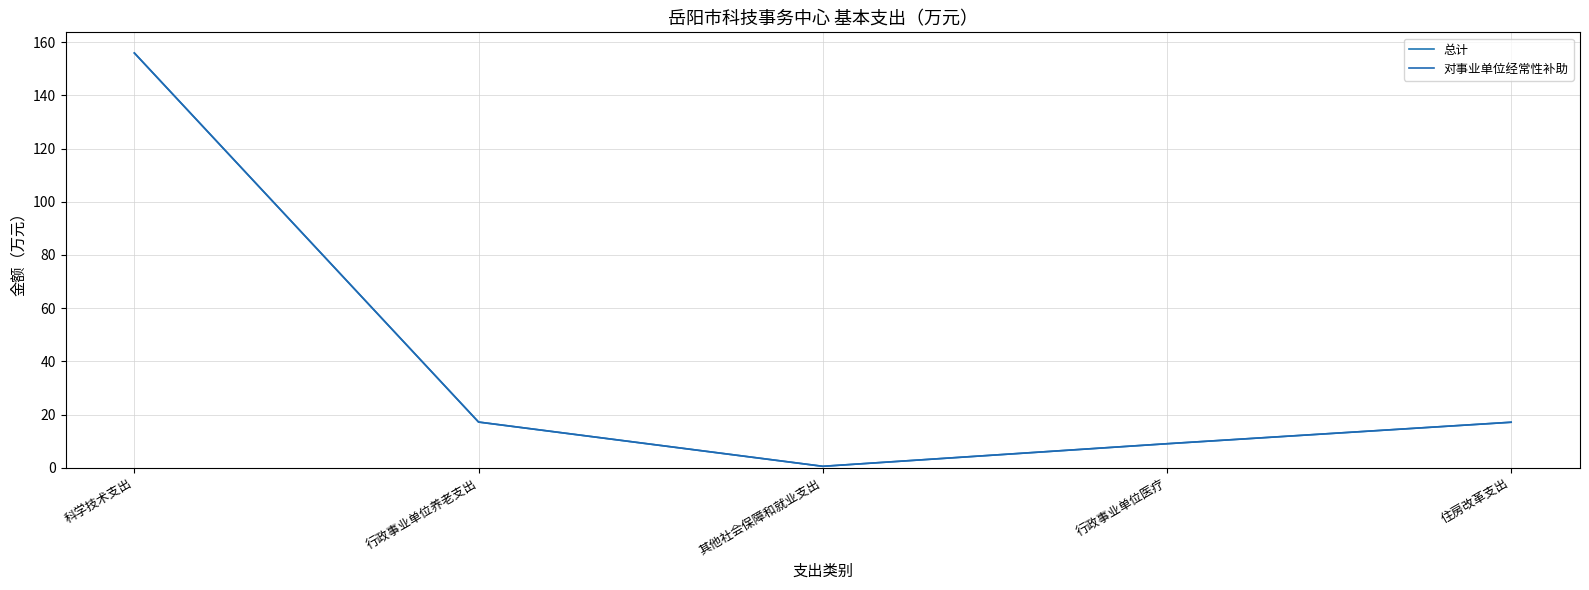

Reading left to right, what are all the values shown in this chart?

总计: 155.9	17.2	0.5	9.0	17.1
对事业单位经常性补助: 155.9	17.2	0.5	9.0	17.1